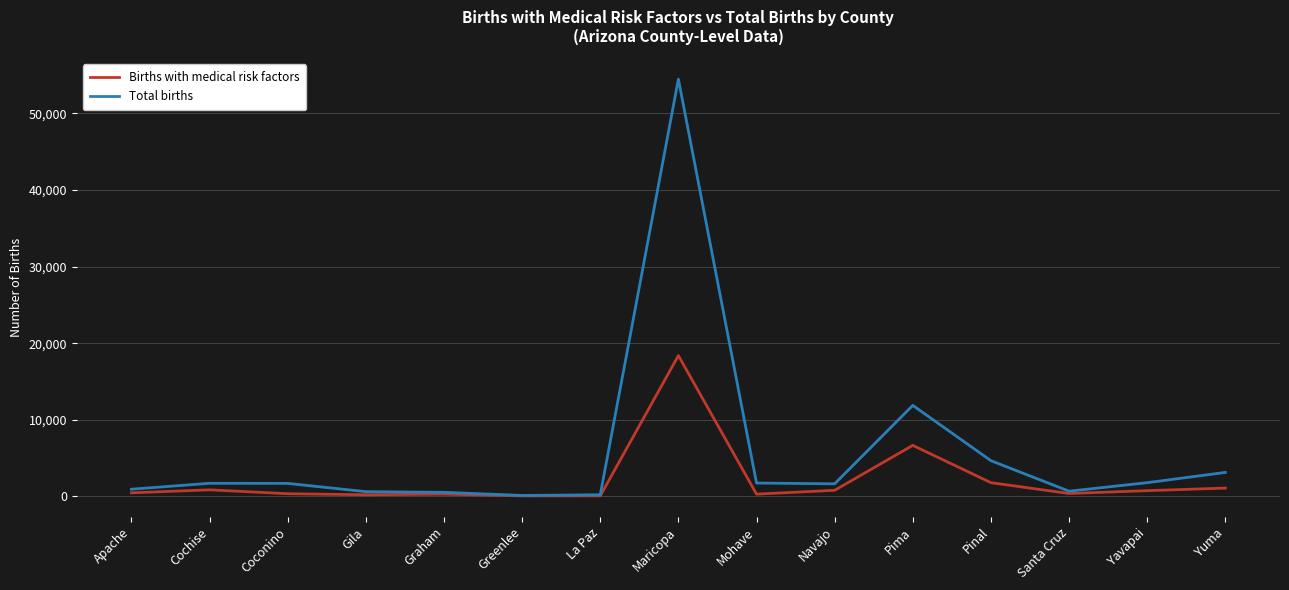

Which series has the largest range (max minus min)?

Total births